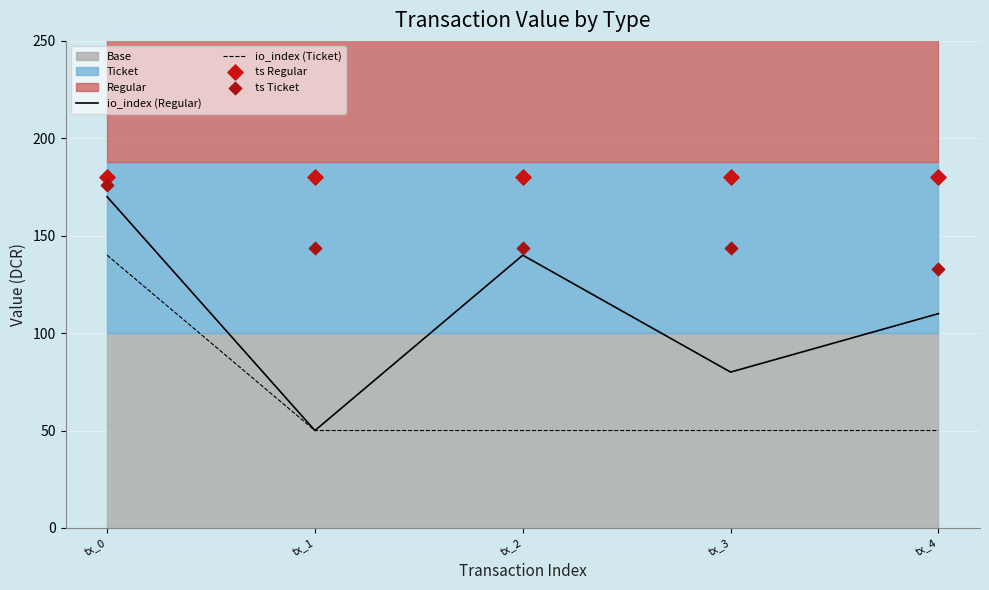

At how many categories does at least one series exceed 103?

5